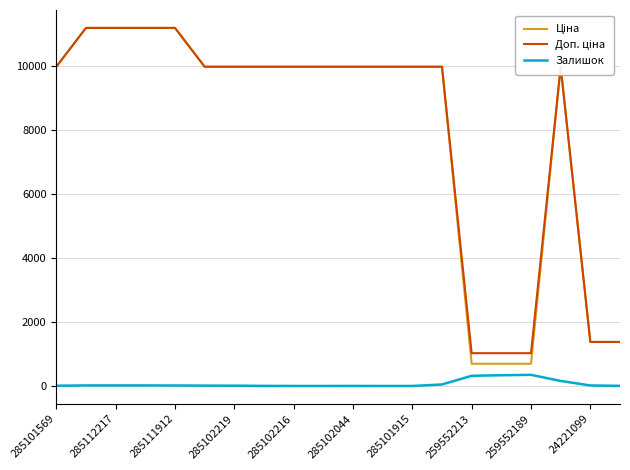

What is the maximum value shown in the chart?

11188.2